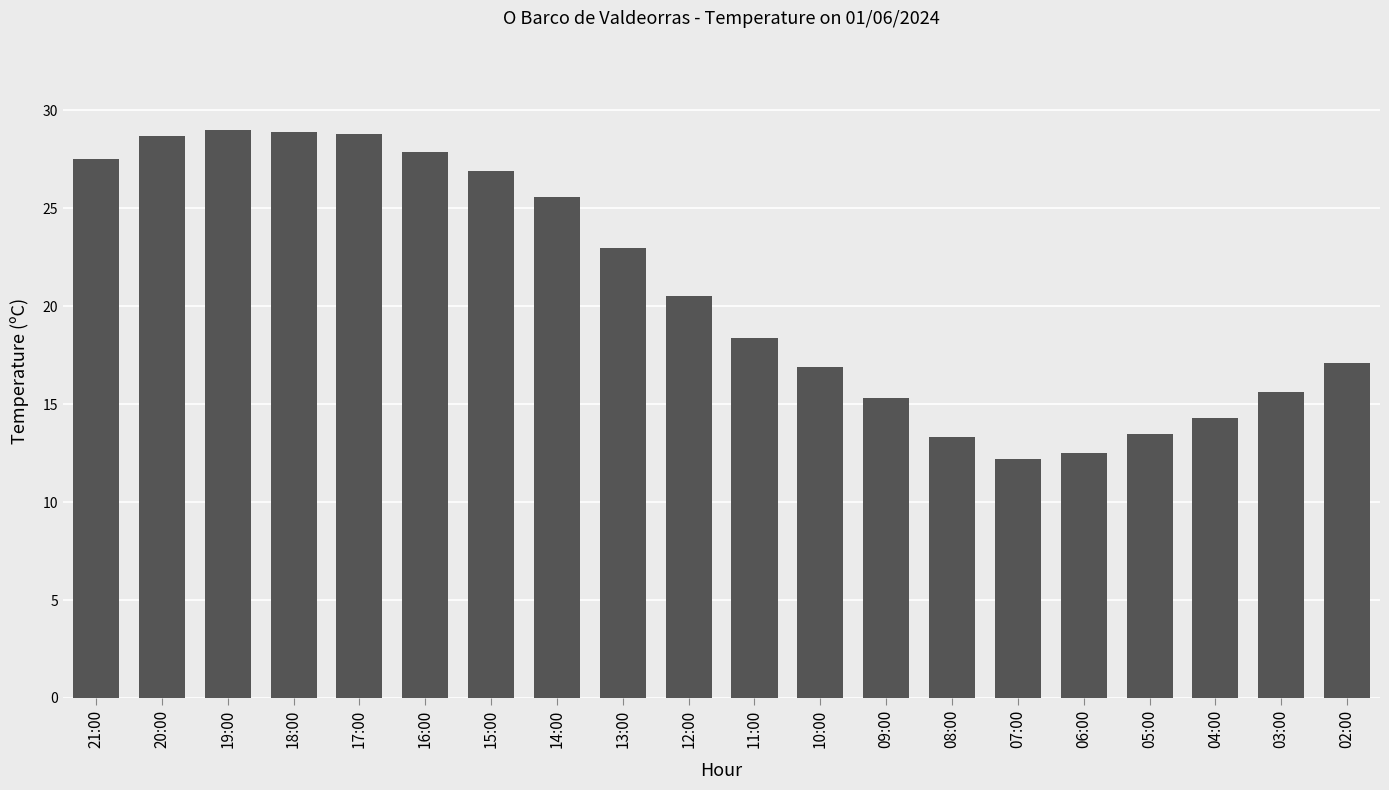

What is the average value?

20.8